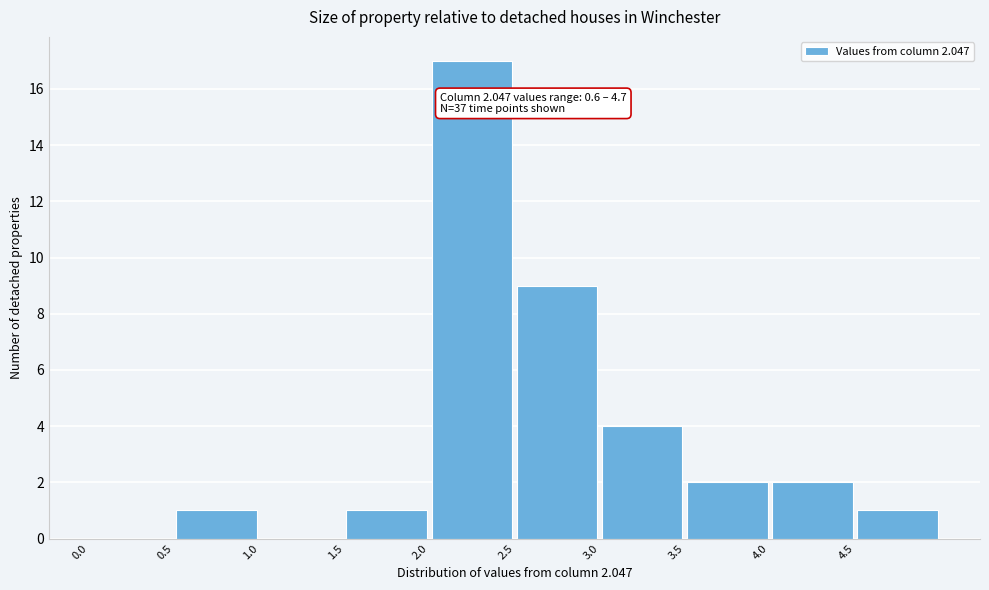

Over which range of the x-axis is the bar tallest?

2.0 to 2.5